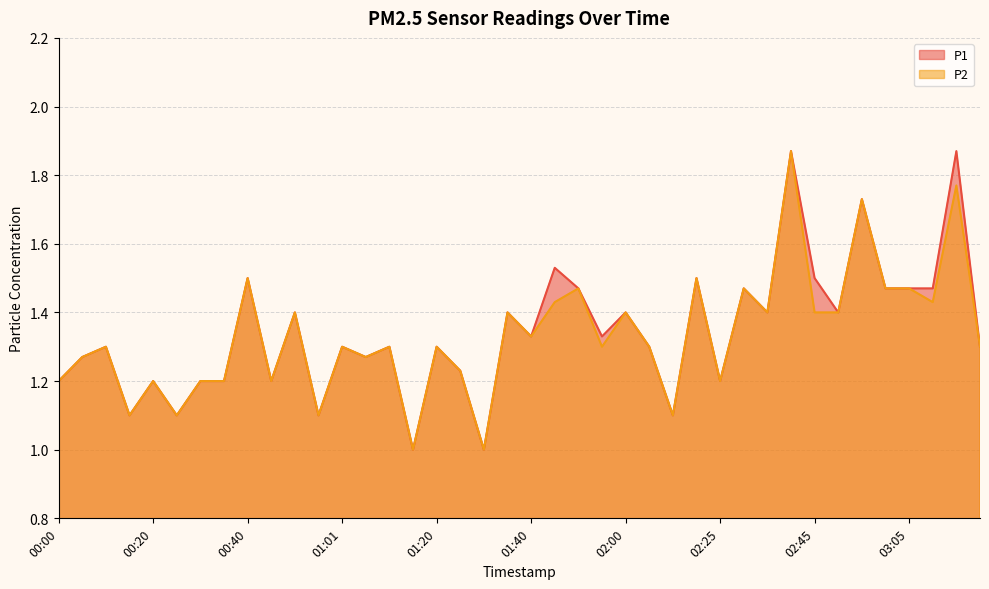

Which series has the largest total across all categories?

P1